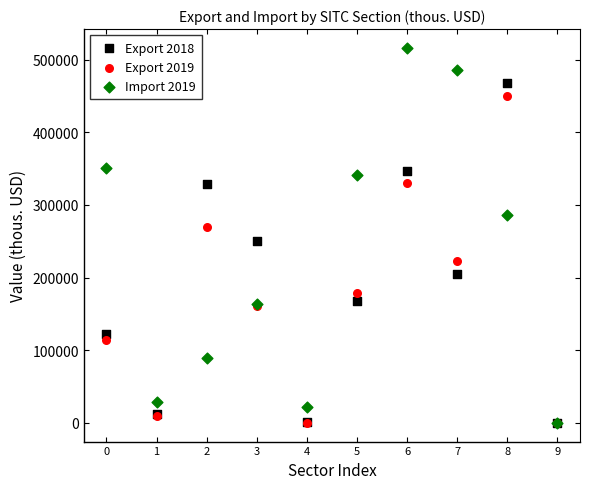

Which series contains the highest Y value?

Import 2019